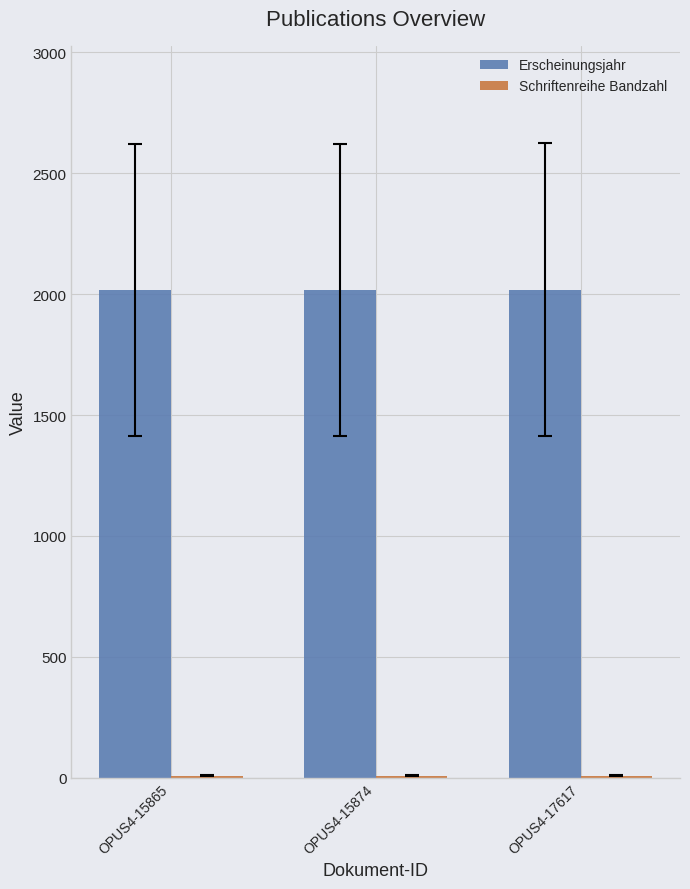

Is it true that Erscheinungsjahr equals 2655 at OPUS4-17617?

False